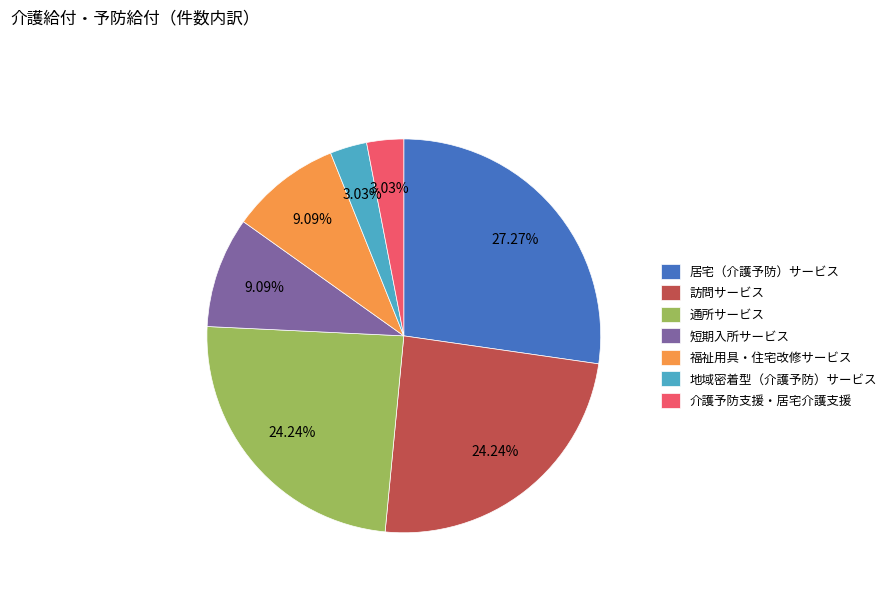

Which slice is the largest?

居宅（介護予防）サービス